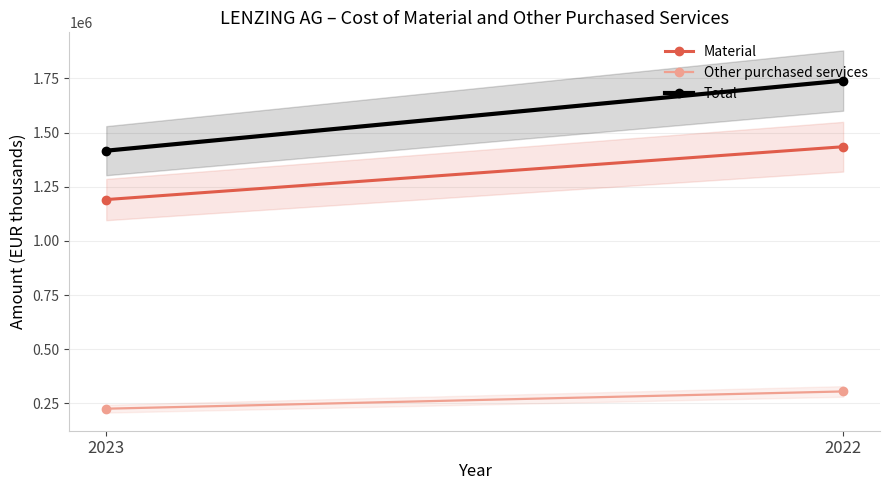

What is the difference between the Other purchased services values at 2022 and 2023?

79665